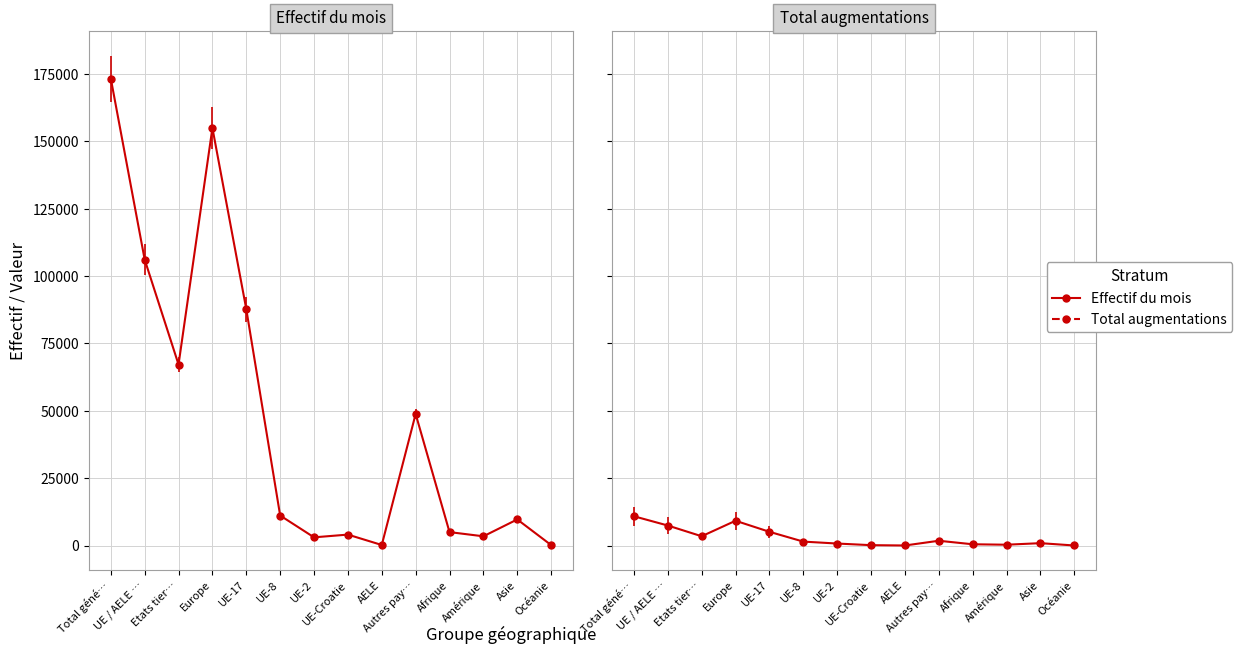

Which series has the widest spread of values?

Effectif du mois